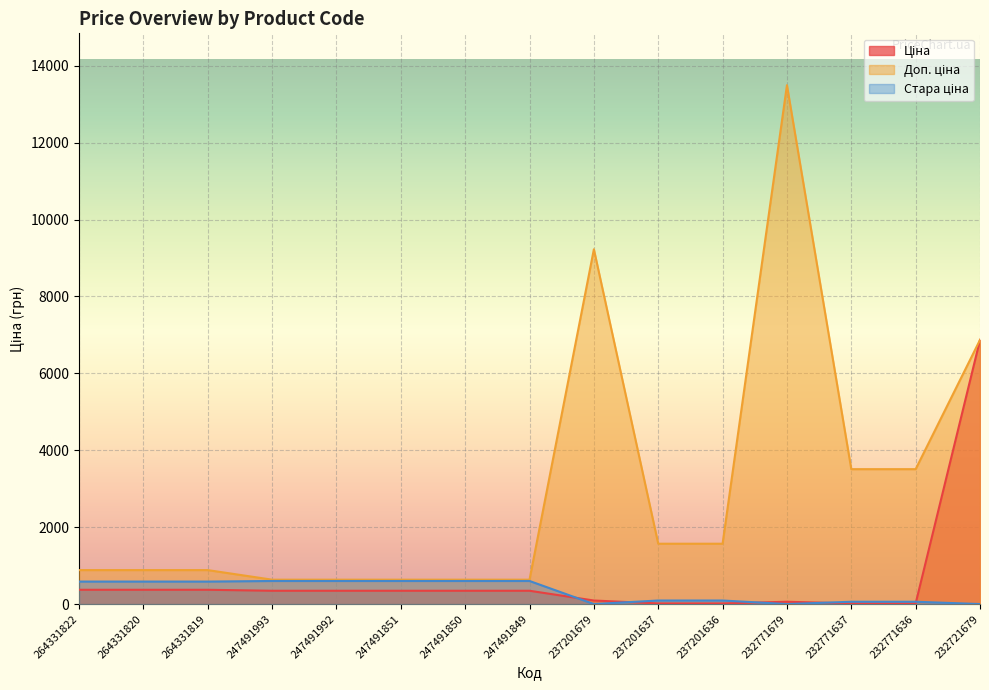

What is the highest value of the Ціна series?

6869.4